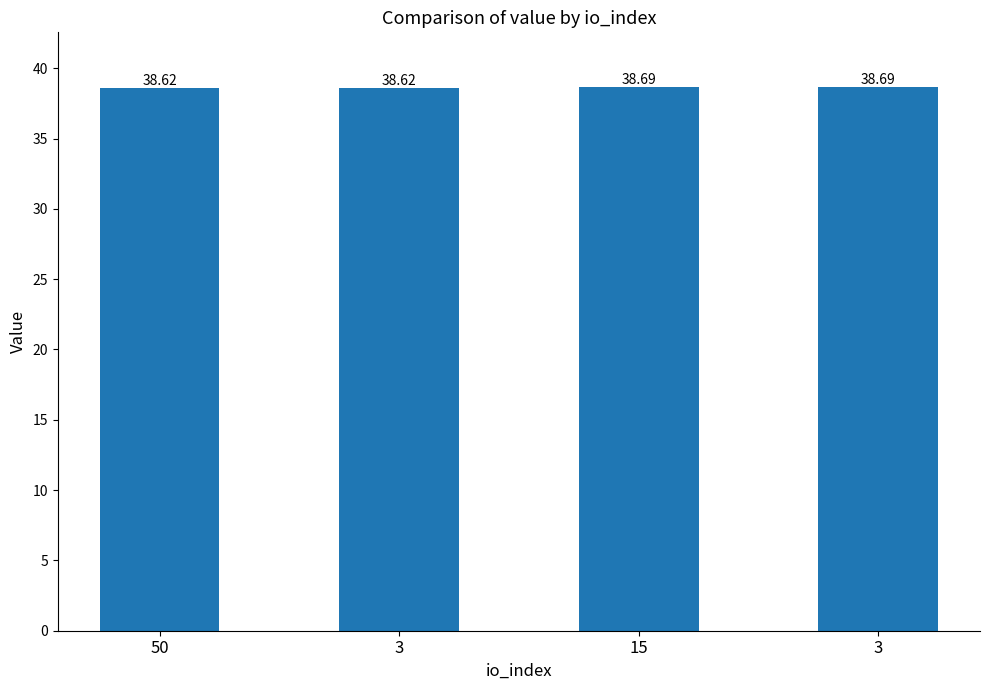

Is it true that the value at 3 is 26.7?

False